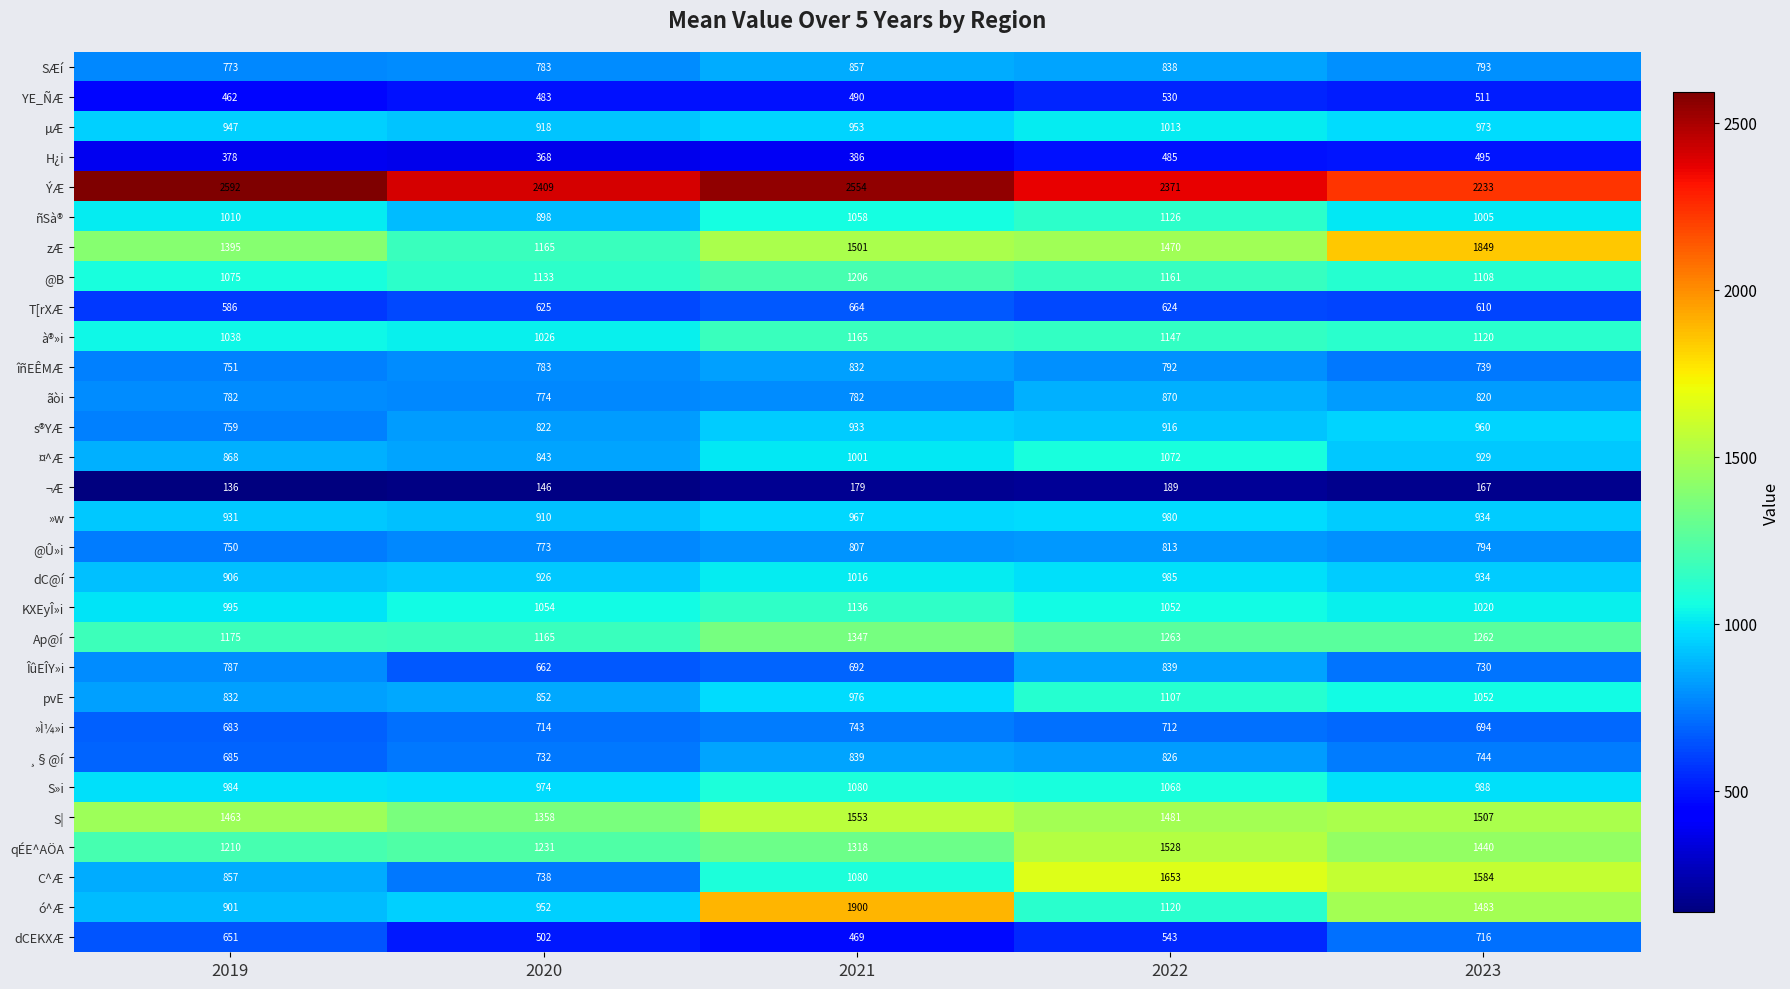

The KXEyÎ»i series shows 475 at 2022. True or false?

False